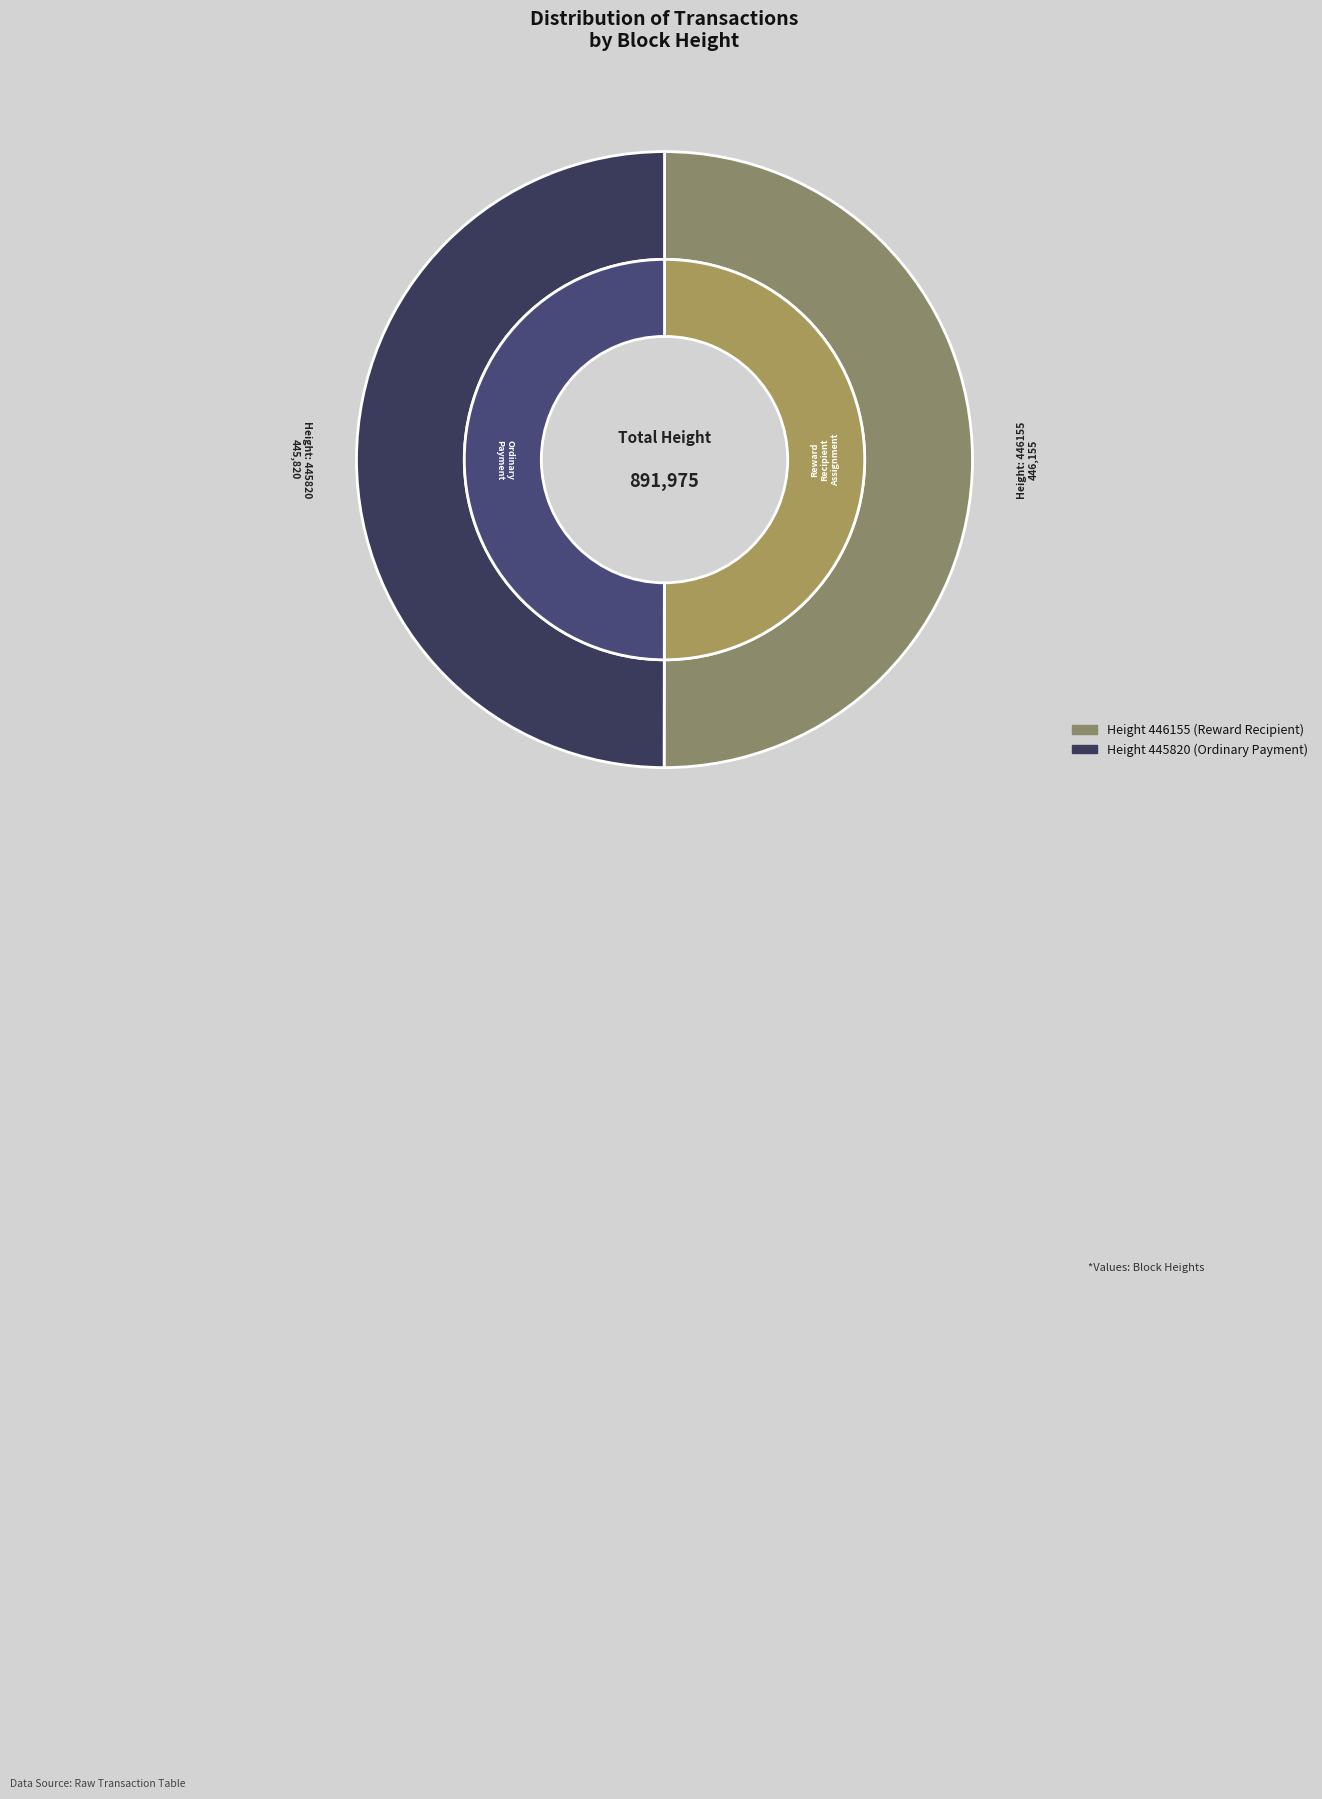

How many slices are in this pie chart?

2